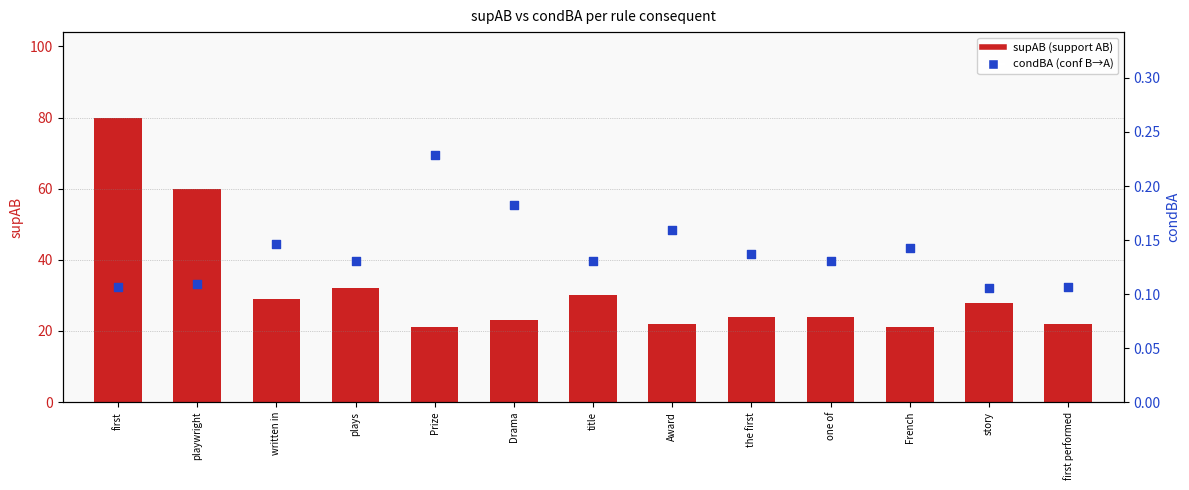

At which category is the sum across all series the highest?

first